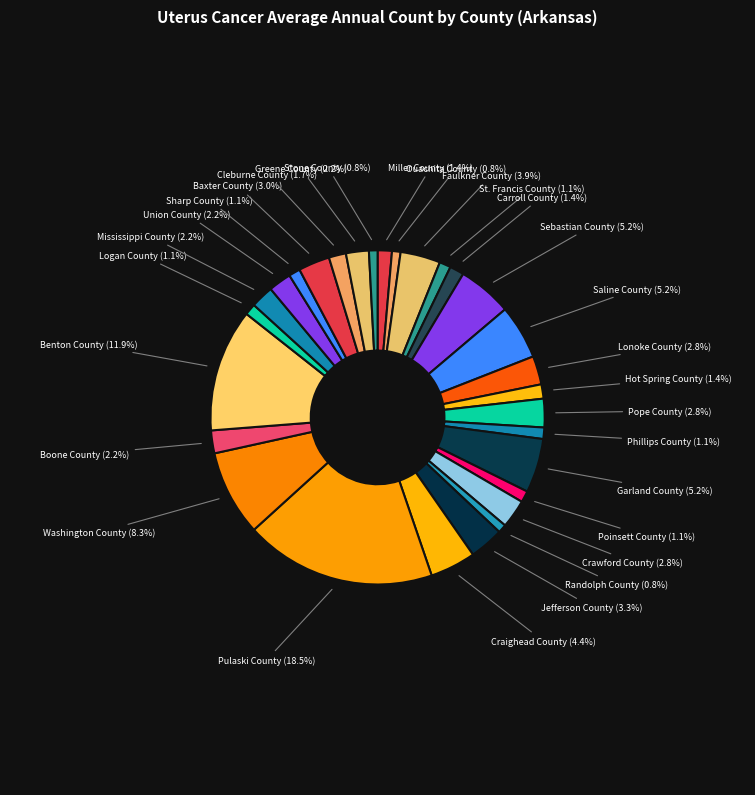

Do Baxter County (3.0%) and Sharp County (1.1%) together represent more than half of the pie?

No